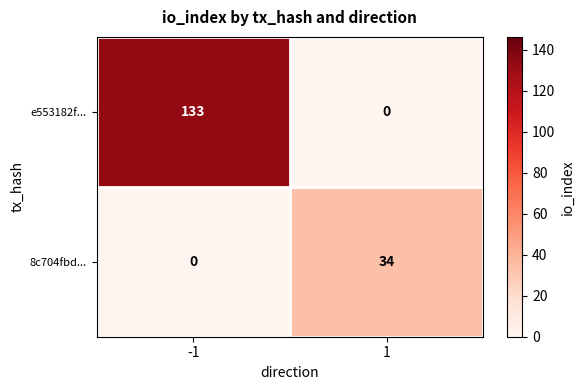

What is the total value across all series at 1?

34